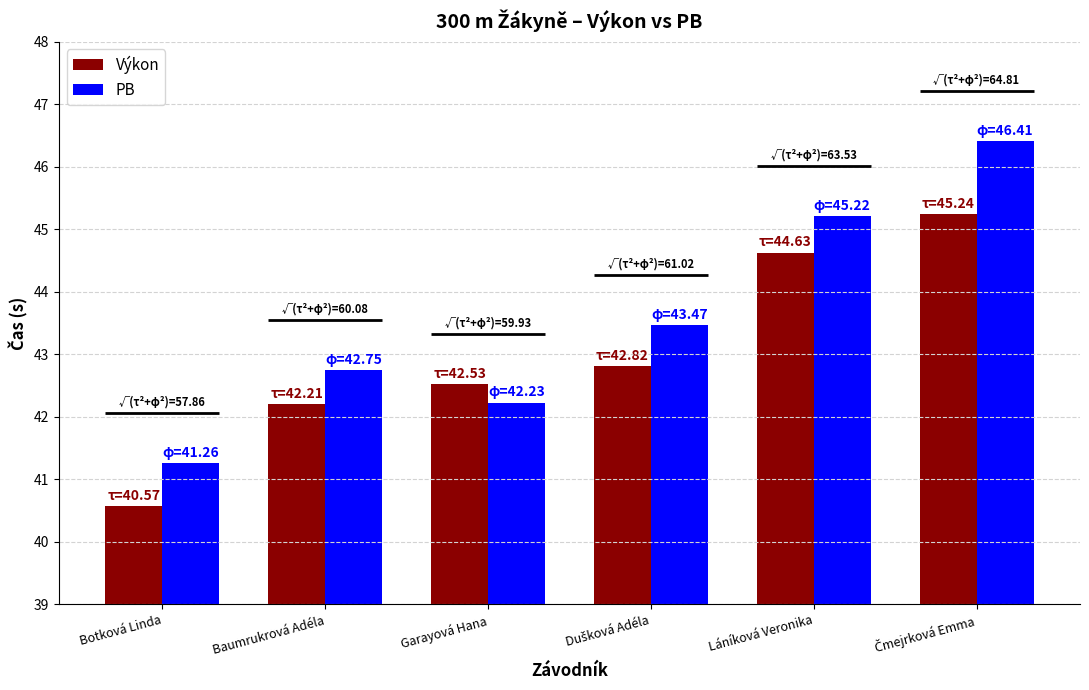

Which series changed the most between Garayová Hana and Láníková Veronika?

PB